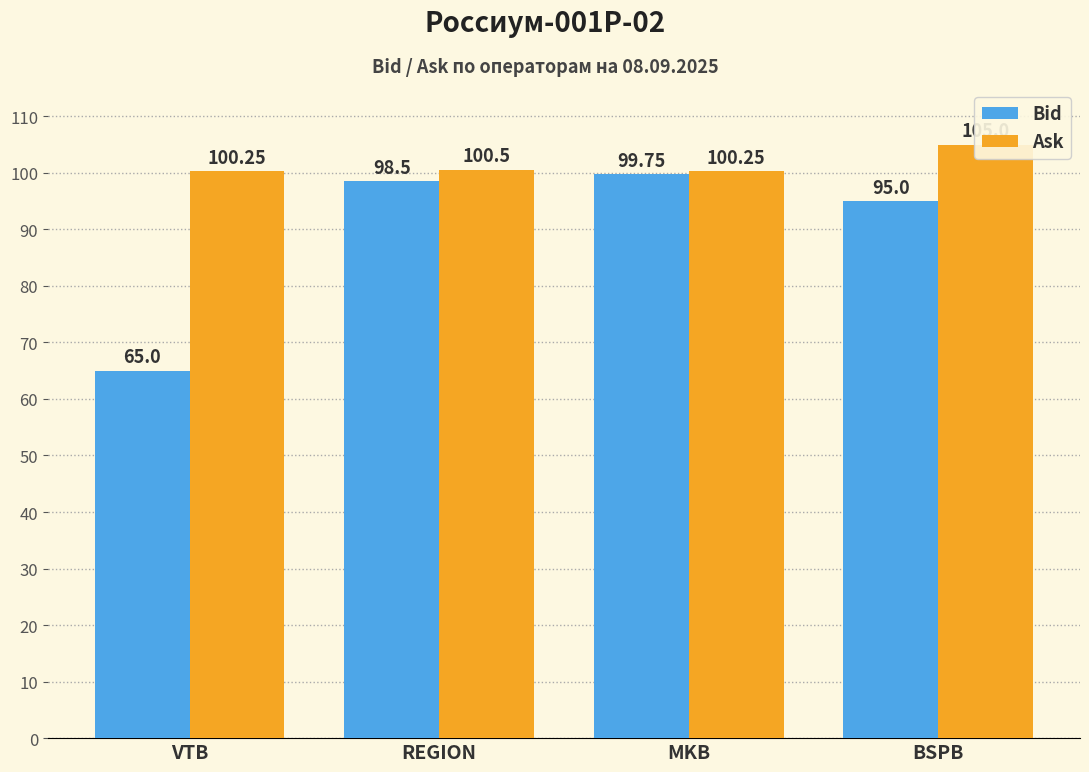

List the series in order of their peak value, highest first.

Ask, Bid